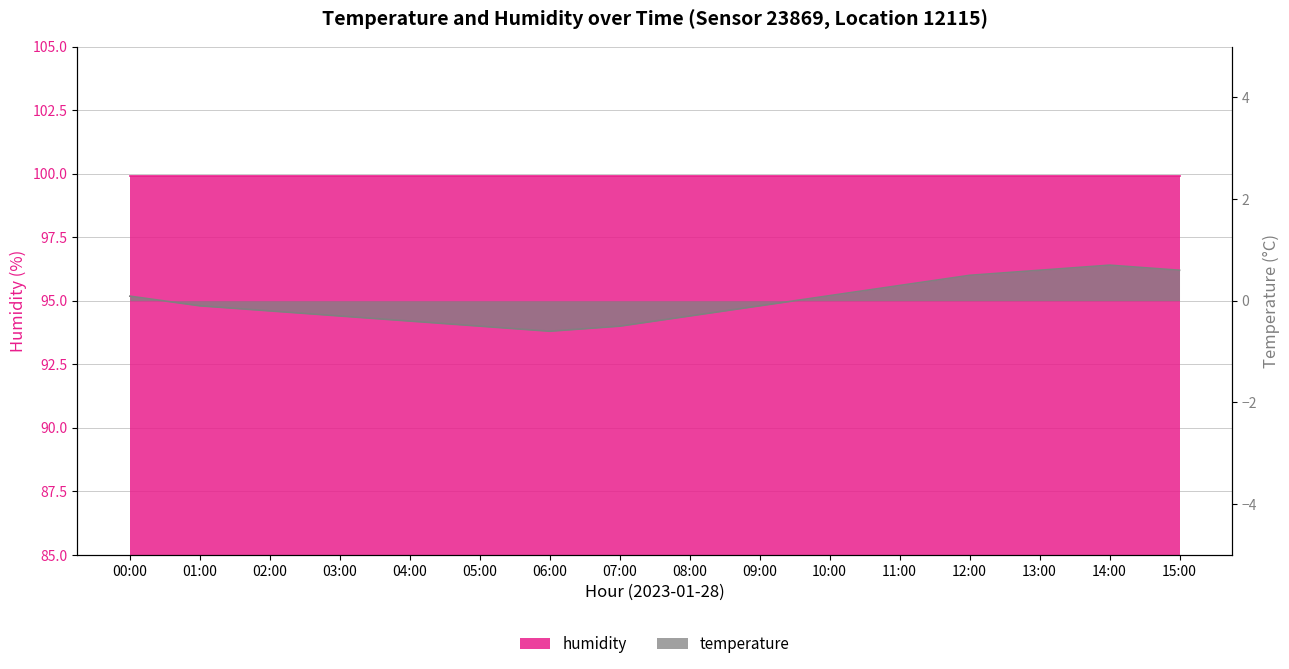

True or false: the data shows -0.2 at 07:00.

False